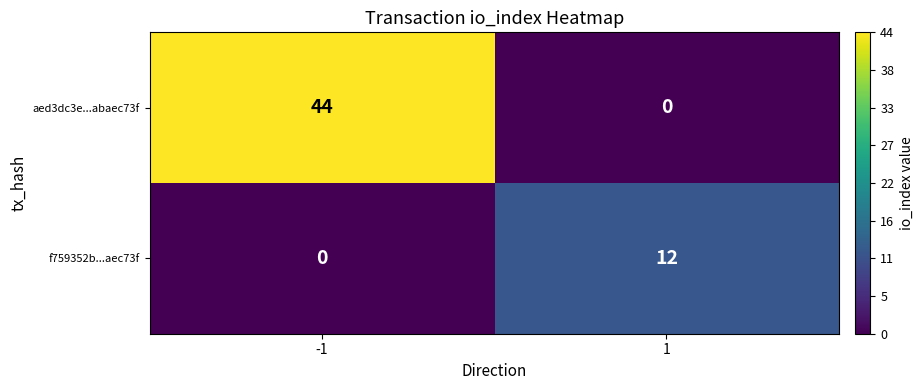

Reading left to right, extract all data points from this chart.

aed3dc3e...abaec73f: -1=44	1=0
f759352b...aec73f: -1=0	1=12